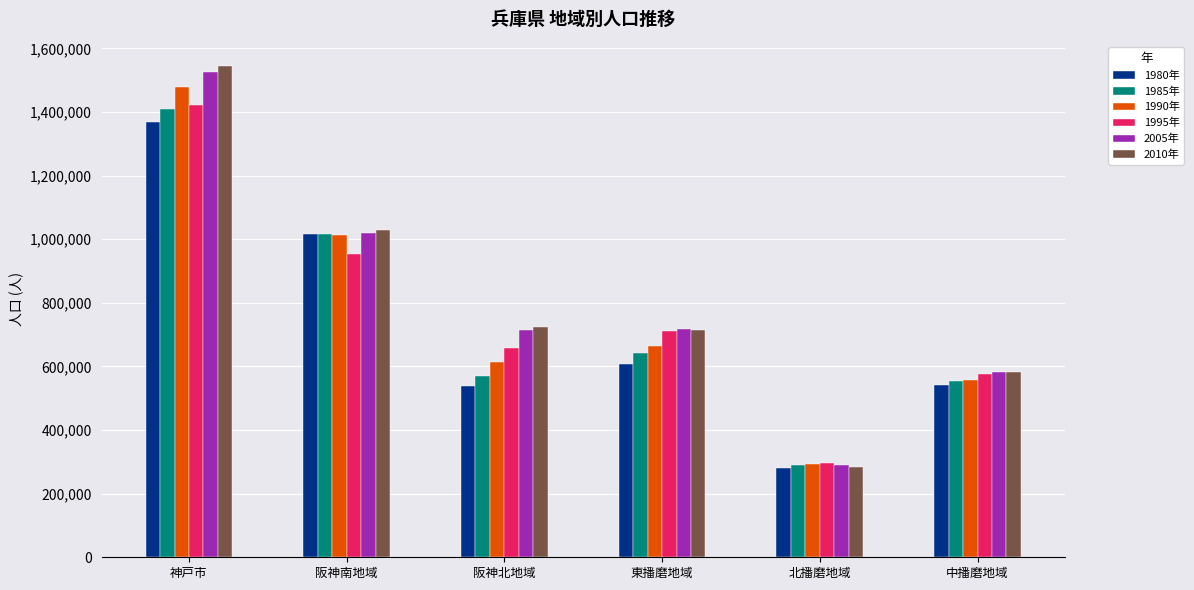

What are all the series names shown in the legend?

1980年, 1985年, 1990年, 1995年, 2005年, 2010年